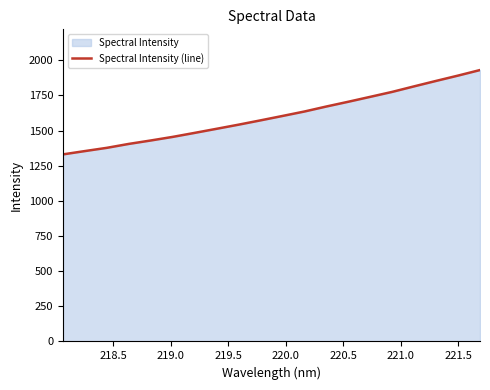

What is the greatest value displayed?

1930.3